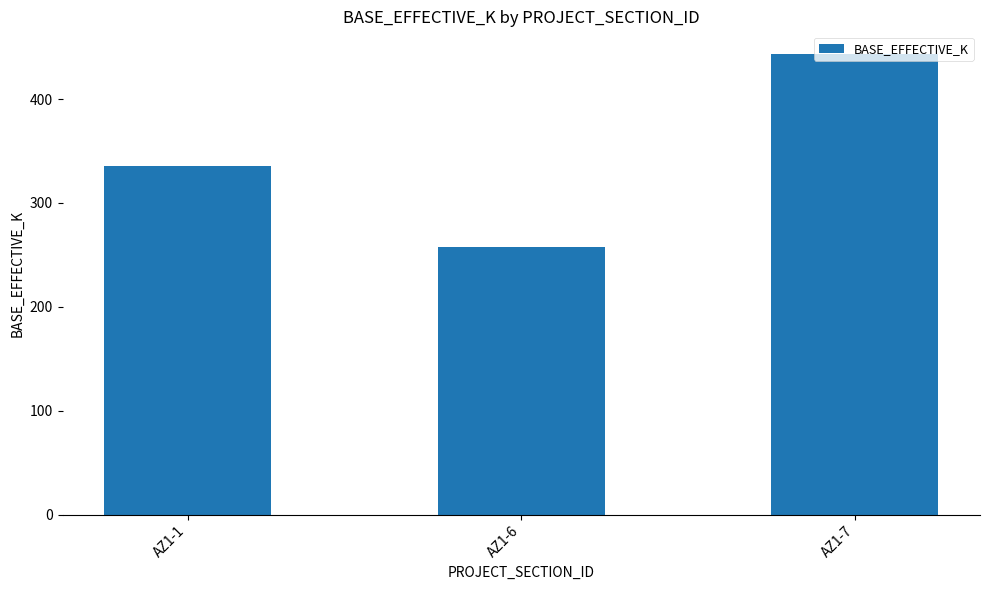

At which label is the value closest to 350?

AZ1-1